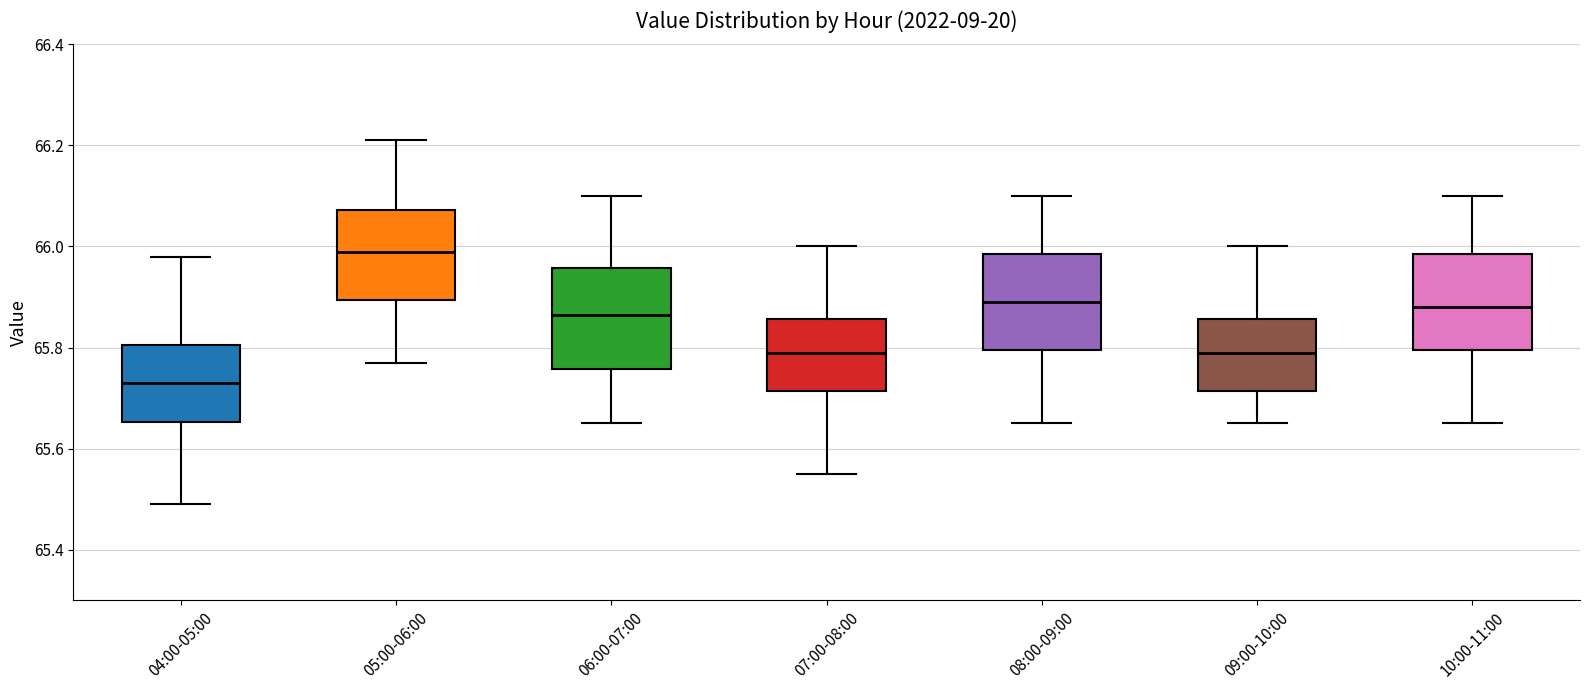

Where does the lower whisker of the box for 07:00-08:00 end on the y-axis? The values are not printed on the chart, so give them approximately, as read against the axis.

65.56